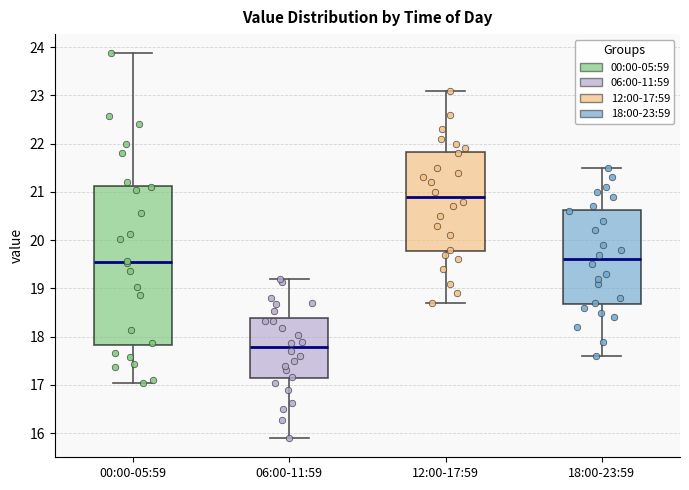

Comparing the boxes themselves (not the whiskers), which one is the tallest?

00:00-05:59